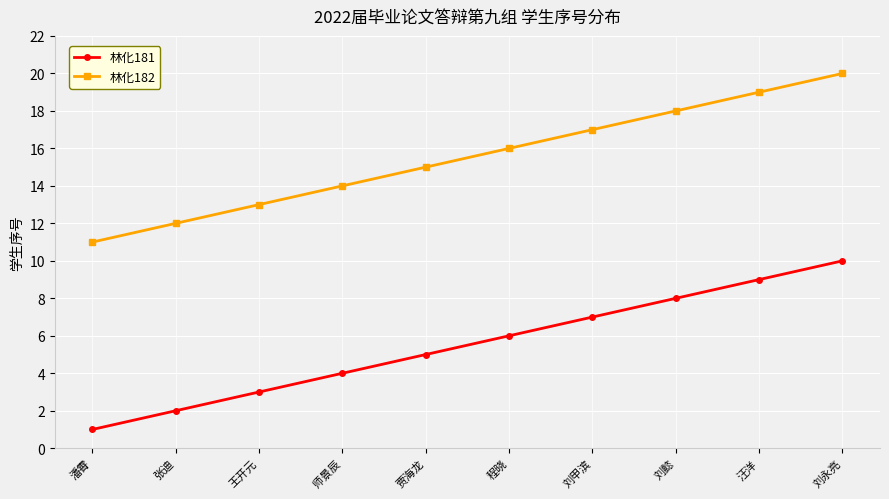

What is the minimum value for 林化181?

1